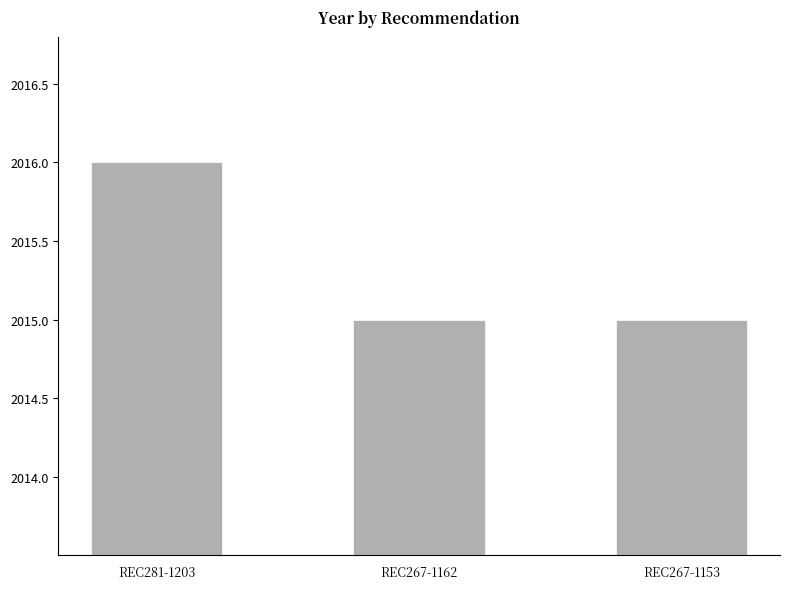

Which category has the highest value across all series?

REC281-1203